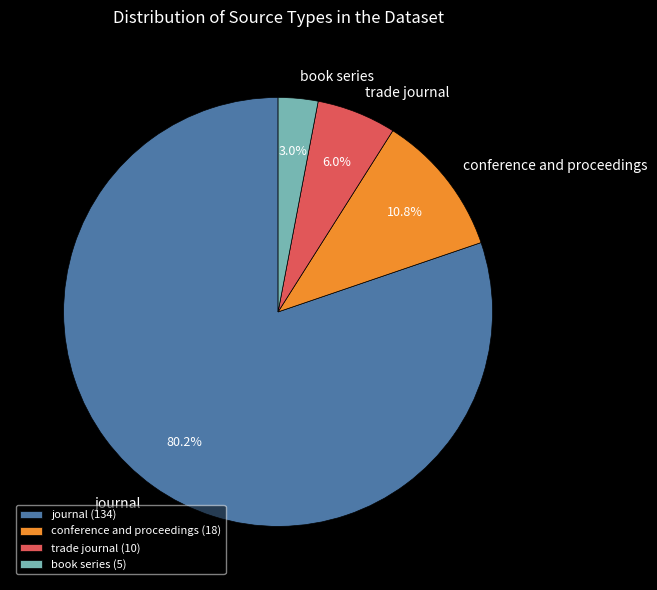

How many slices are in this pie chart?

4